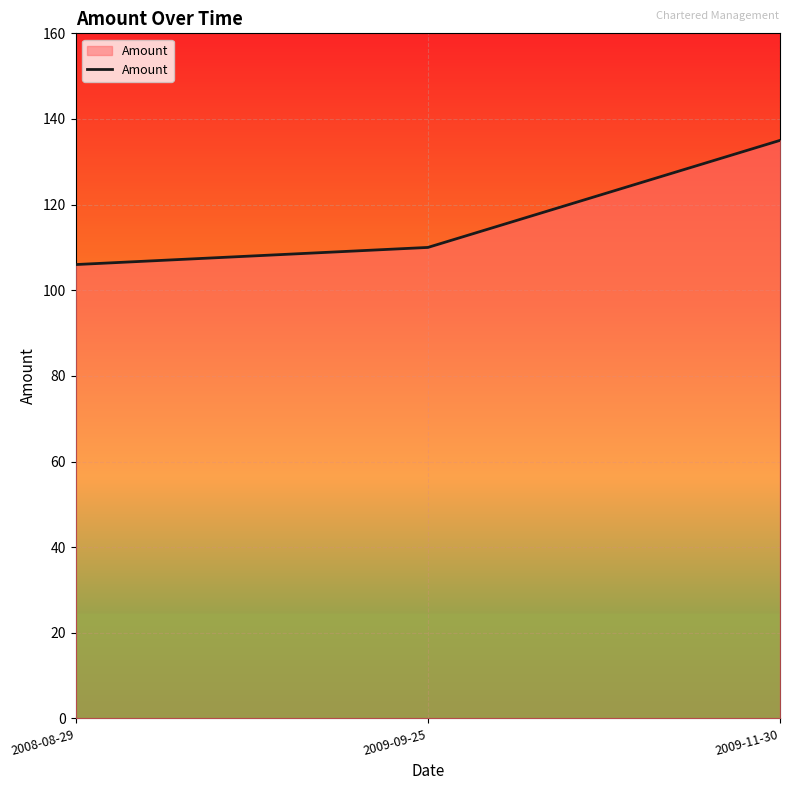

How many series are shown in this chart?

1